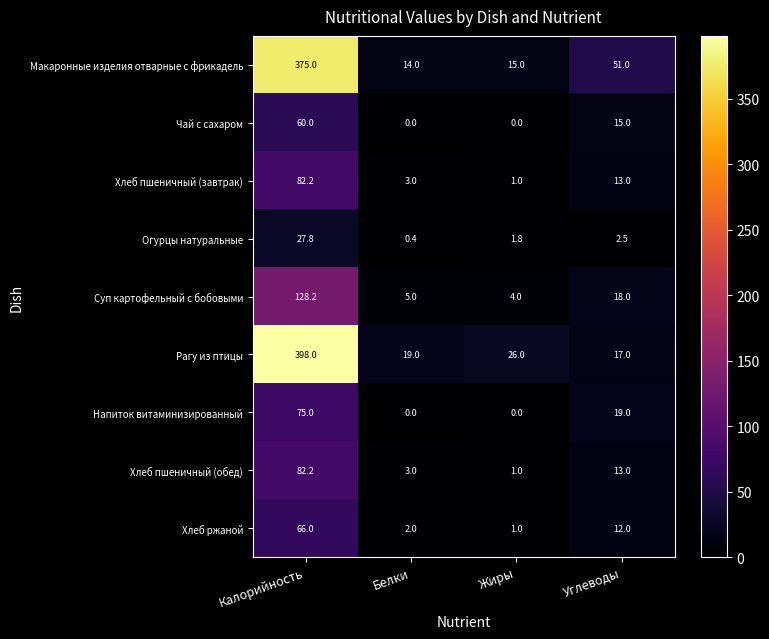

What is the sum of the Макаронные изделия отварные с фрикадель values at Жиры and Калорийность?

390.0